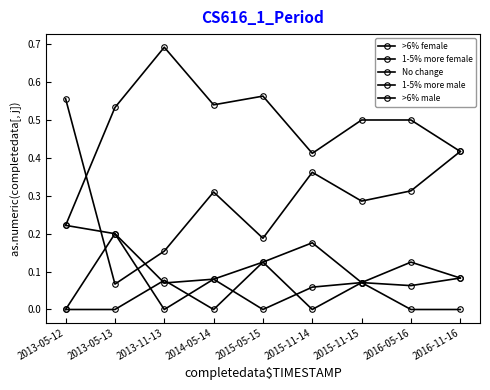

How many series are shown in this chart?

5